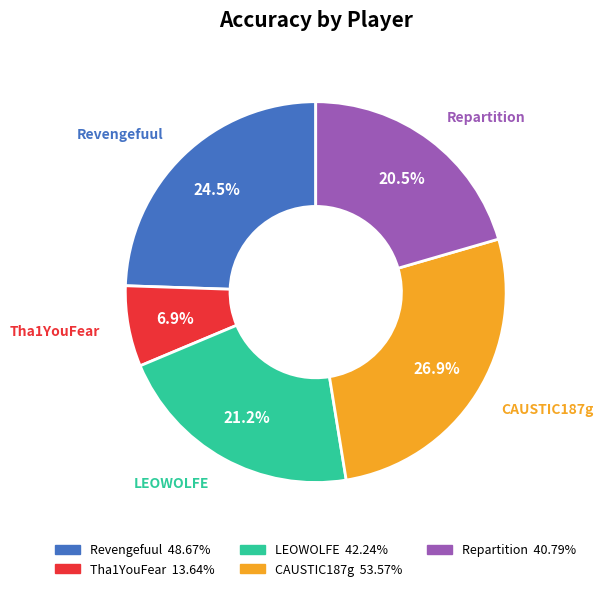

Which slice is the largest?

CAUSTIC187g